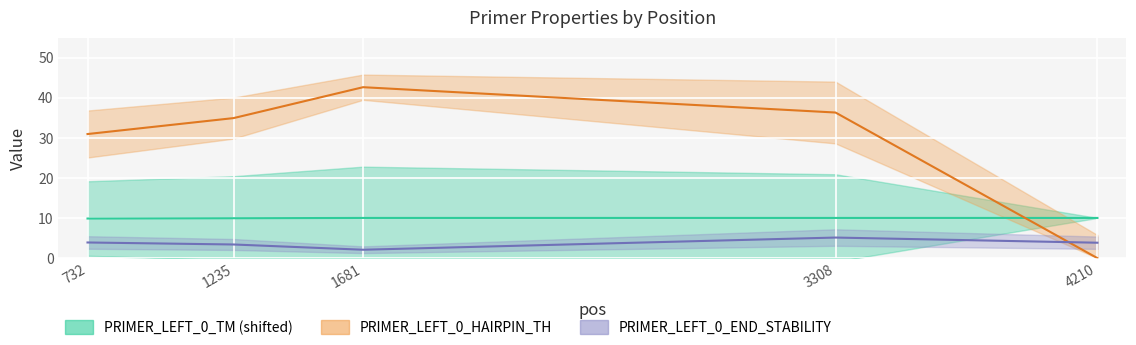

True or false: PRIMER_LEFT_0_END_STABILITY and PRIMER_LEFT_0_HAIRPIN_TH intersect in this chart.

True